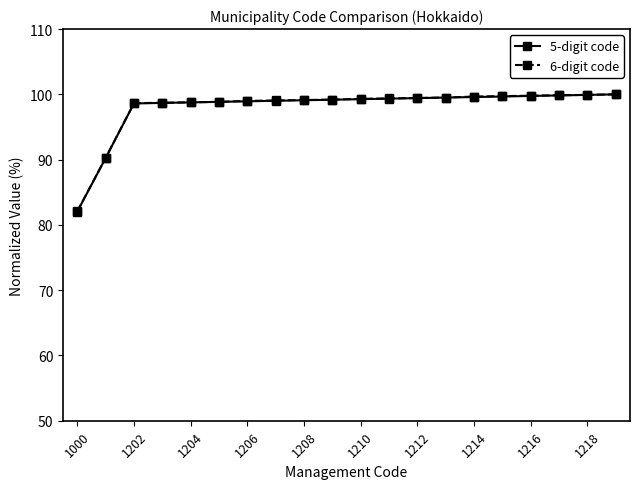

What is the value of the 5-digit code point at the 9th from the left?

99.1